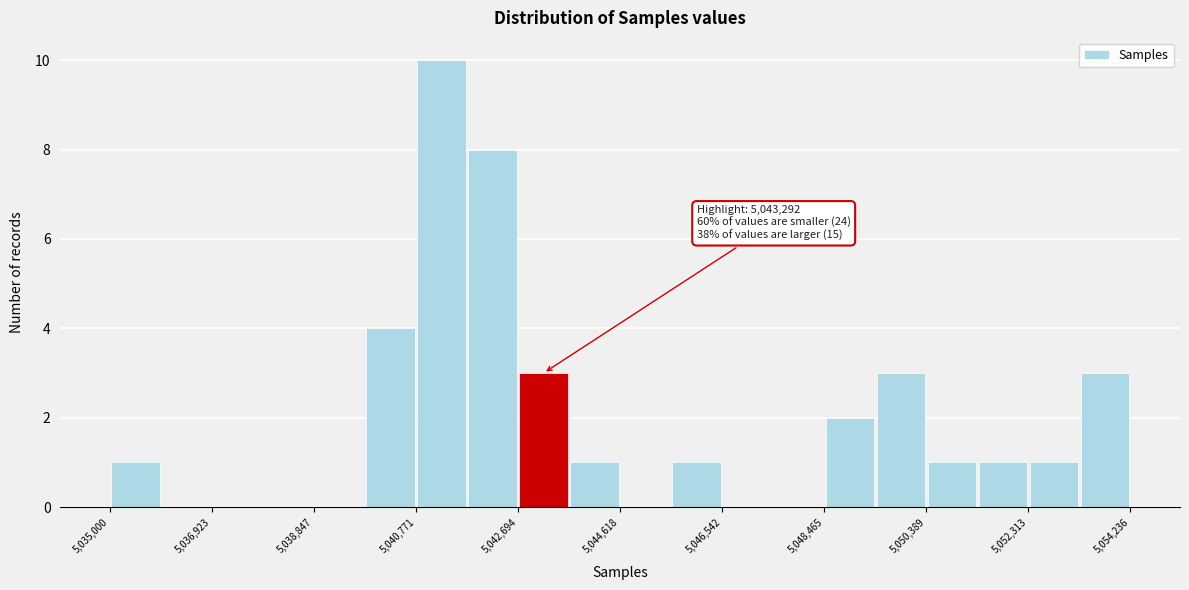

Which range on the x-axis has the tallest bar?

5040800 to 5041800